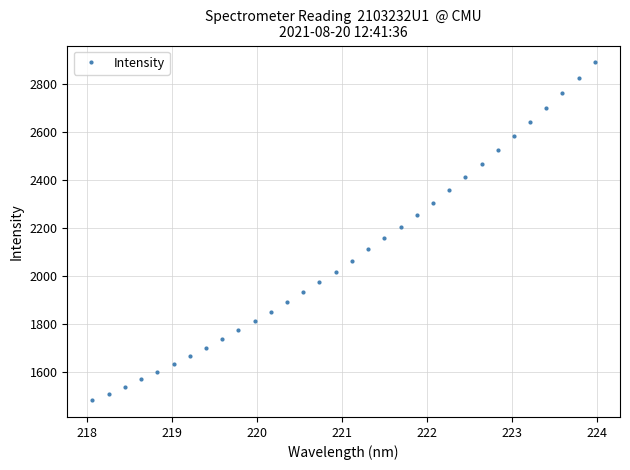

What is the value of the 24th point from the left?

2411.0